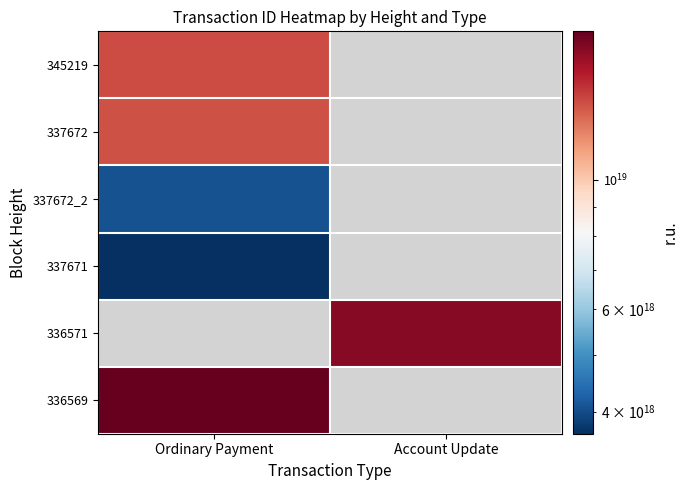

At how many categories does at least one series exceed 15950578535400136704?

2